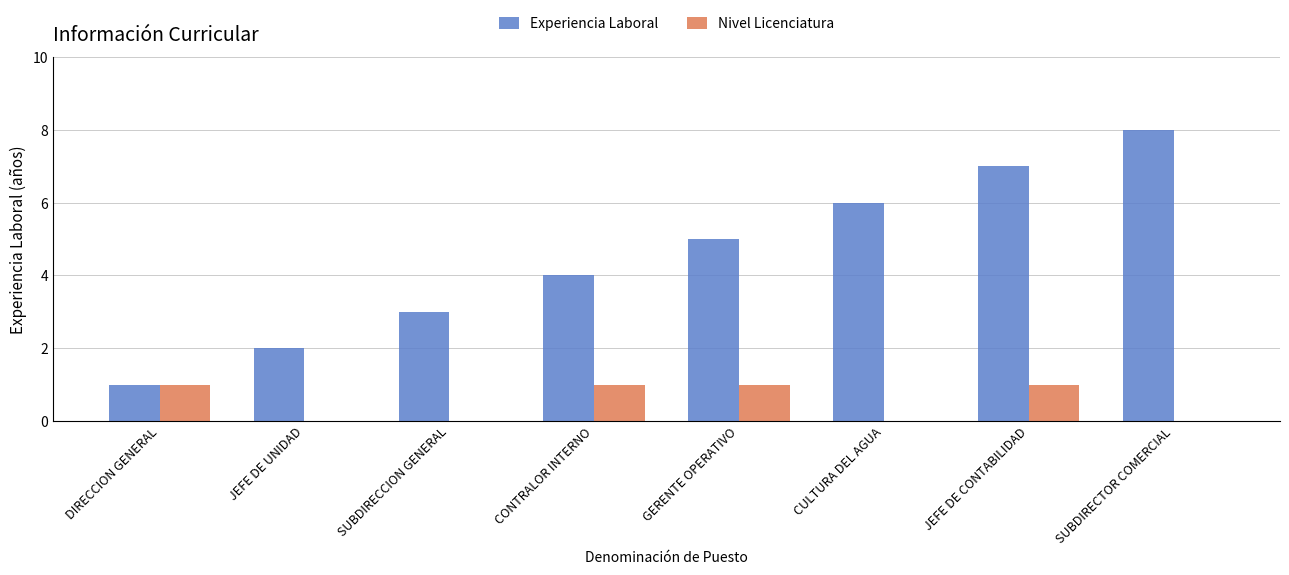

Count the Experiencia Laboral values in the range 3 to 7.

5